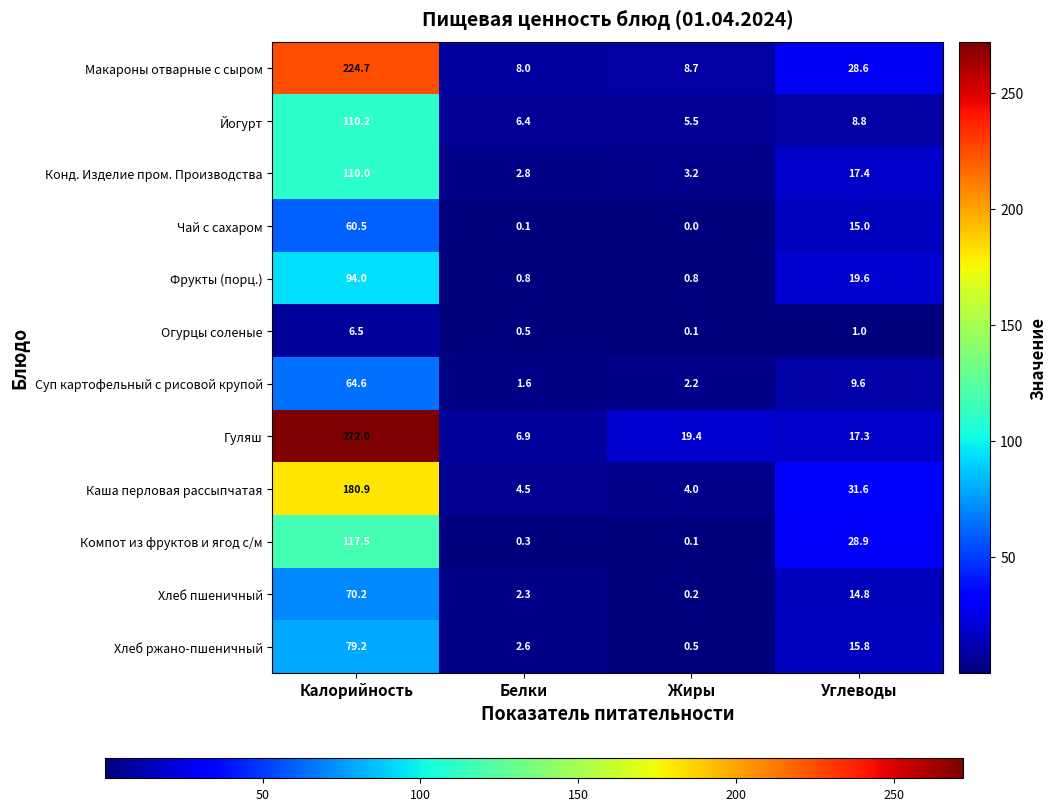

What is the difference between the maximum and minimum values in the Каша перловая рассыпчатая series?

176.9